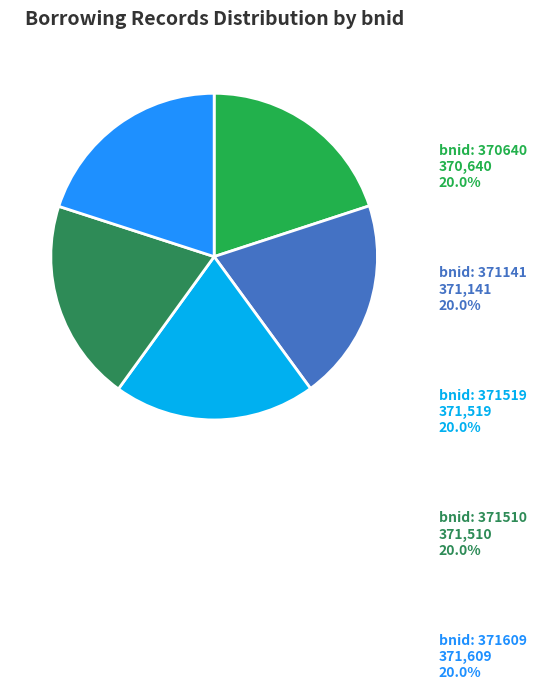

Is there a majority slice in this chart?

No